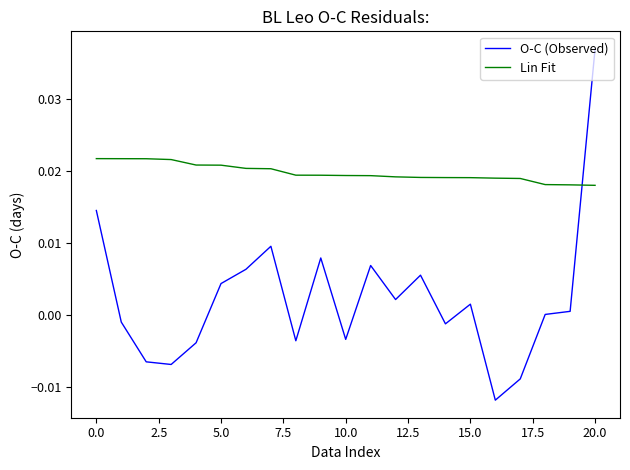

Which series has the largest total across all categories?

Lin Fit